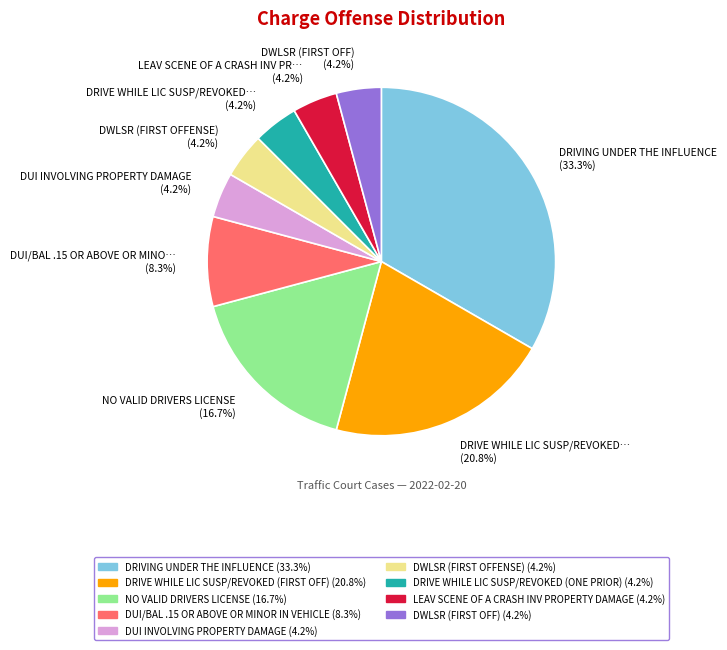

To the nearest percent, what is the average slice percentage?

11%